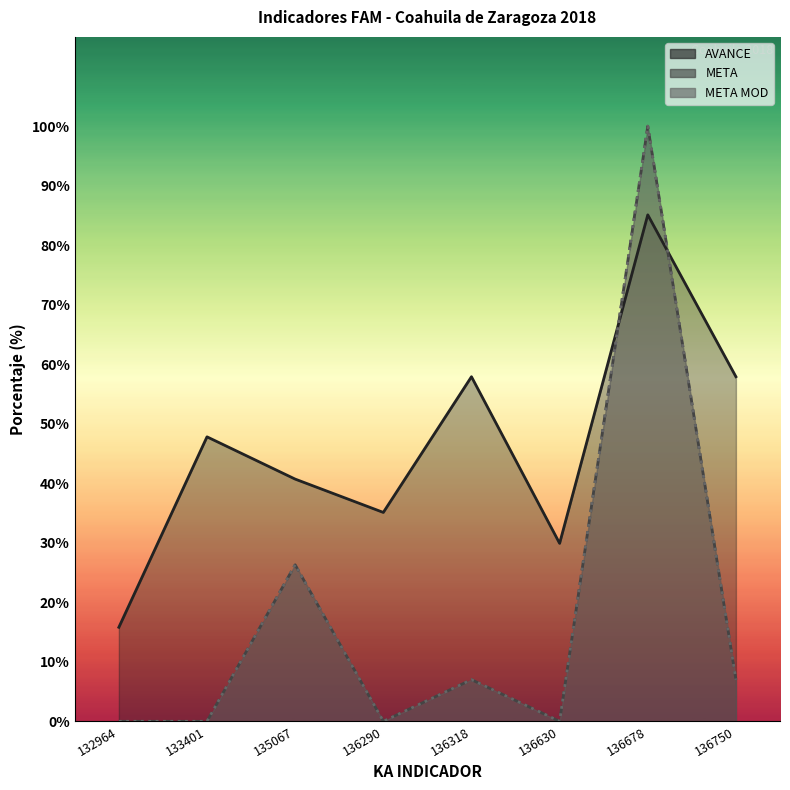

Is it true that AVANCE equals 47.8 at 133401?

True